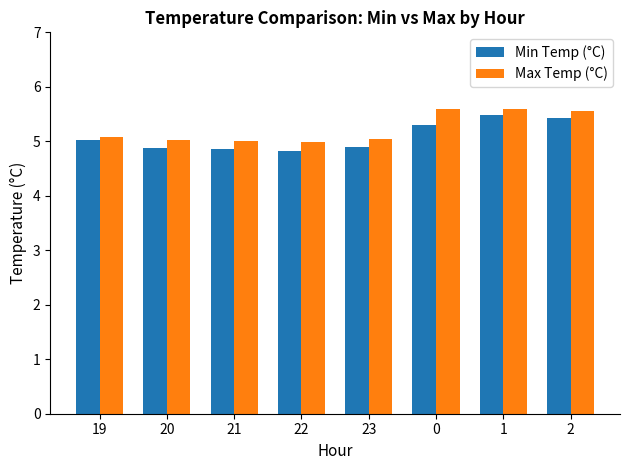

What is the average value of the Max Temp (°C) series?

5.2